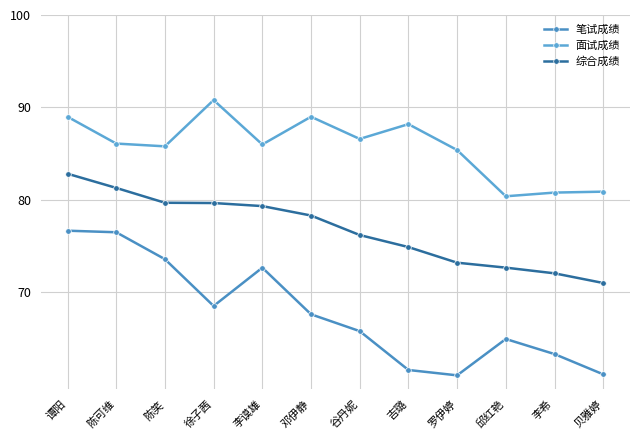

True or false: 笔试成绩 and 综合成绩 cross at least once.

False